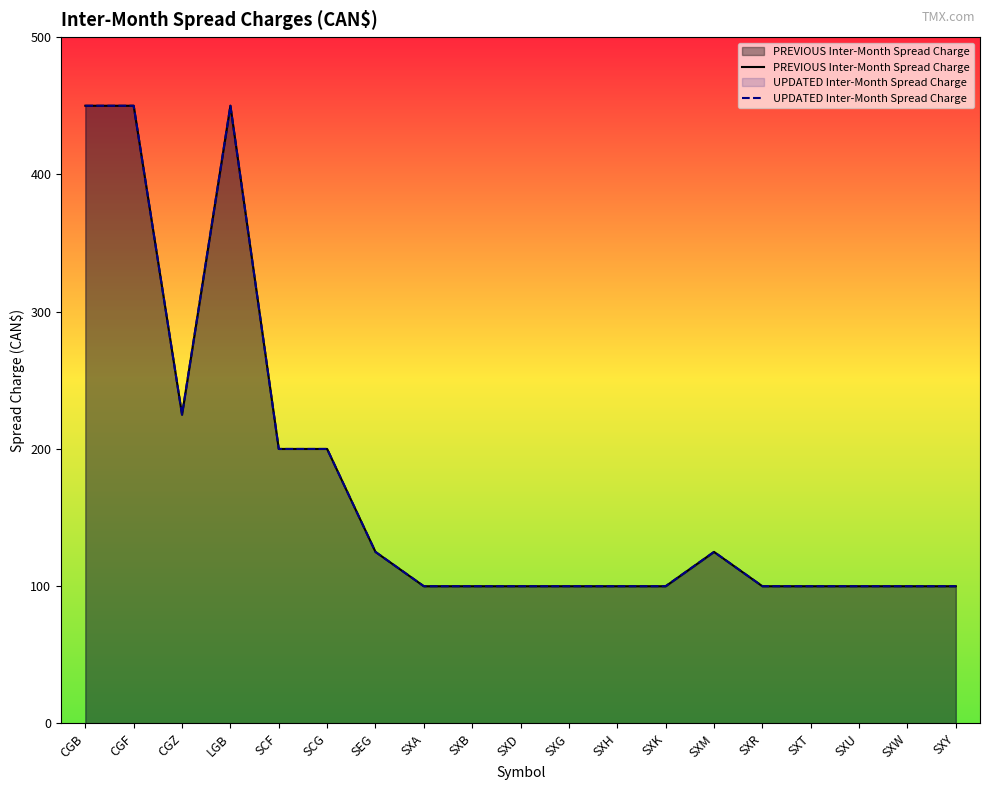

At how many categories does at least one series exceed 141?

6